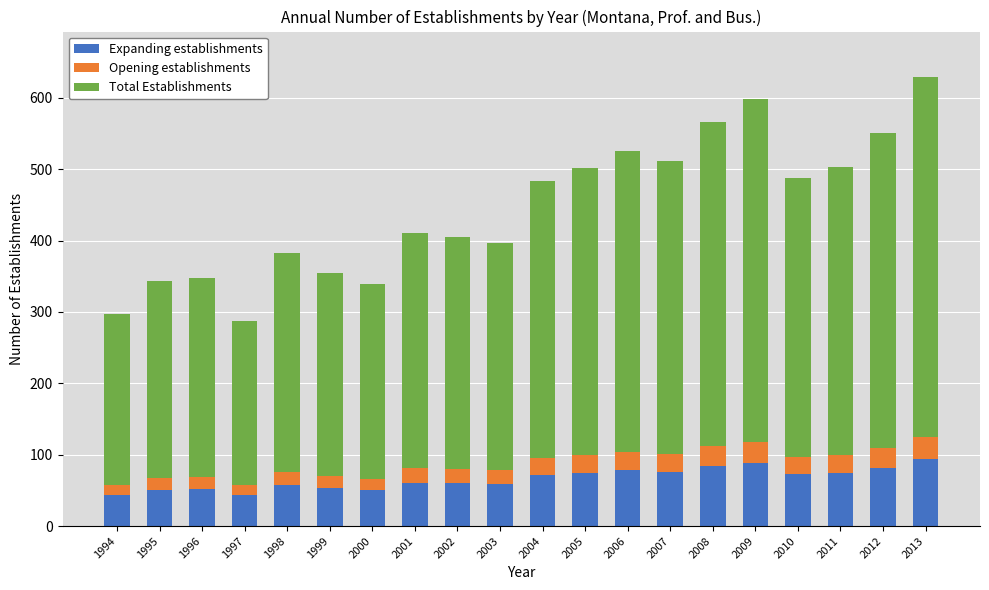

What is the highest value of the Expanding establishments series?

94